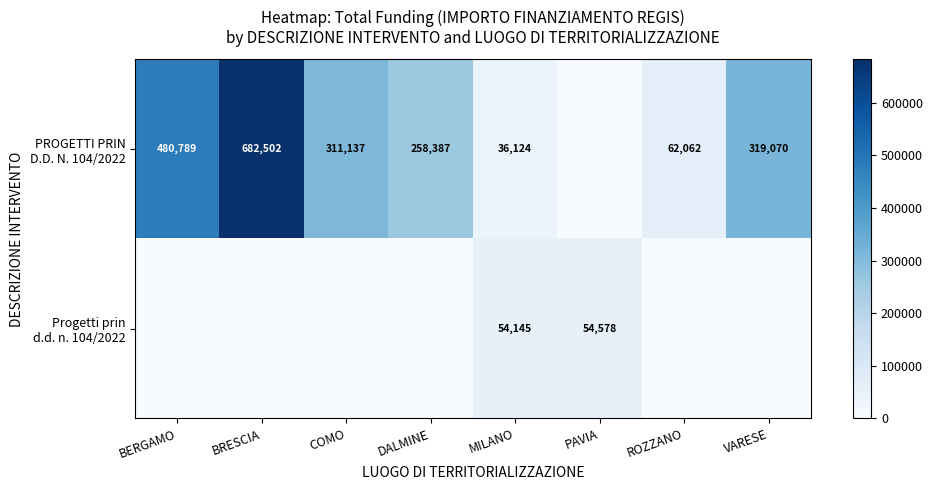

What is the spread (max minus min) of values at MILANO?

18021